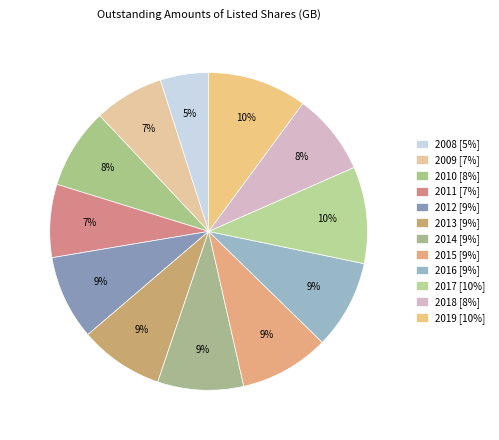

True or false: 2011 accounts for 7% of the total.

True